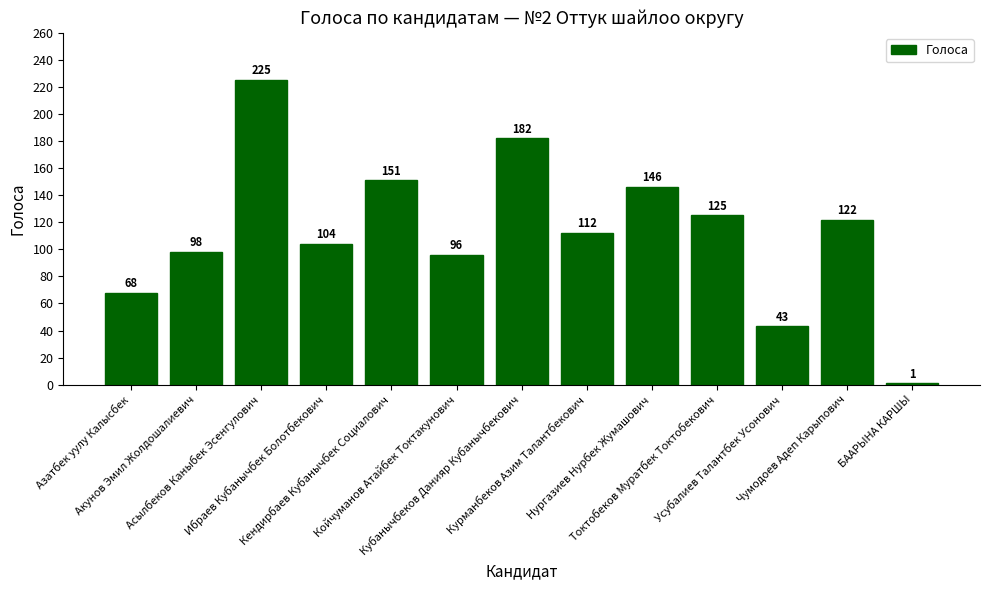

Reading left to right, what are all the values shown in this chart?

Азатбек уулу Калысбек=68	Акунов Эмил Жолдошалиевич=98	Асылбеков Каныбек Эсенгулович=225	Ибраев Кубанычбек Болотбекович=104	Кендирбаев Кубанычбек Социалович=151	Койчуманов Атайбек Токтакунович=96	Кубанычбеков Данияр Кубанычбекович=182	Курманбеков Азим Талантбекович=112	Нургазиев Нурбек Жумашович=146	Токтобеков Муратбек Токтобекович=125	Усубалиев Талантбек Усонович=43	Чумодоев Адеп Карыпович=122	БААРЫНА КАРШЫ=1